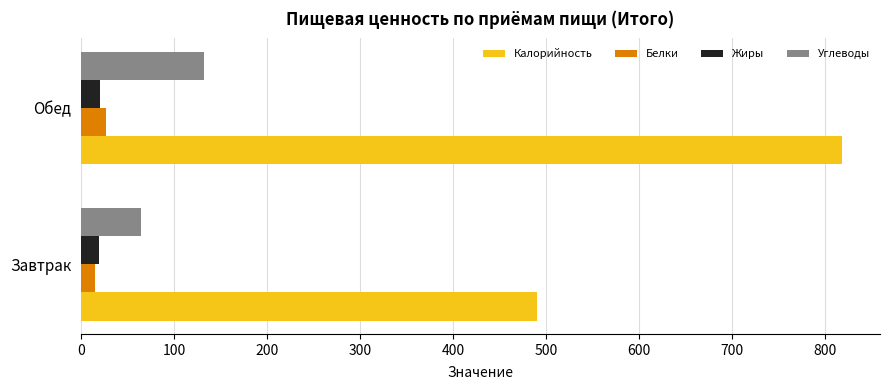

What is the average value of the Калорийность series?

653.8